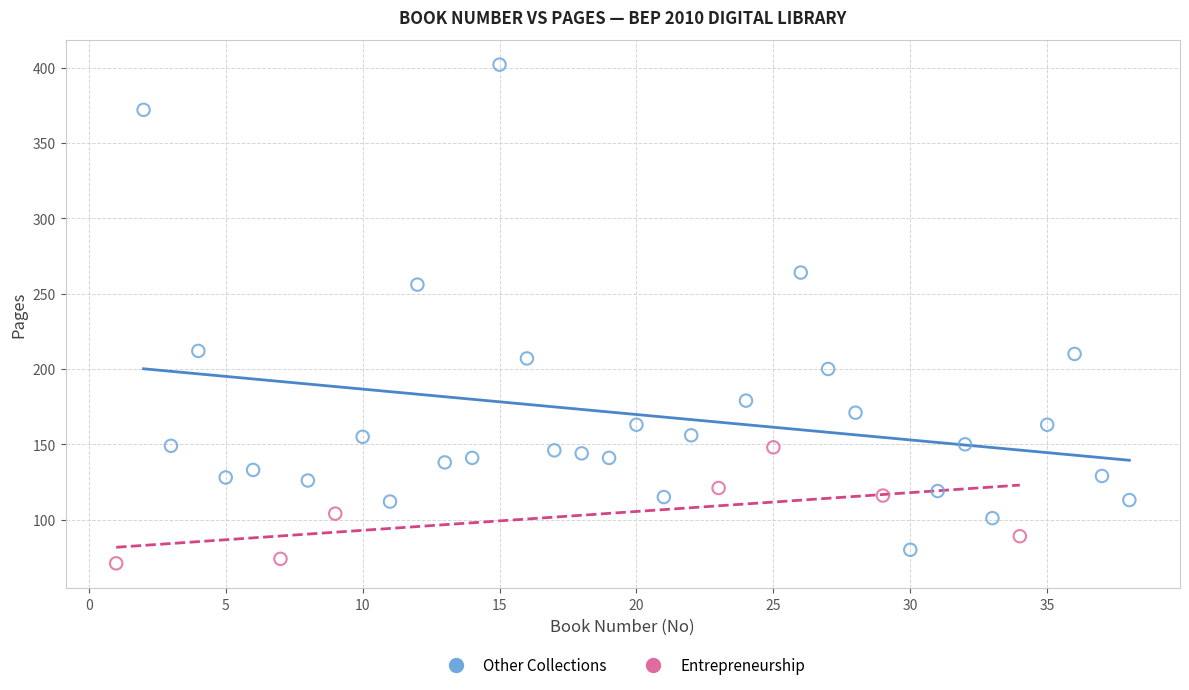

Which series reaches the minimum Y coordinate?

Entrepreneurship